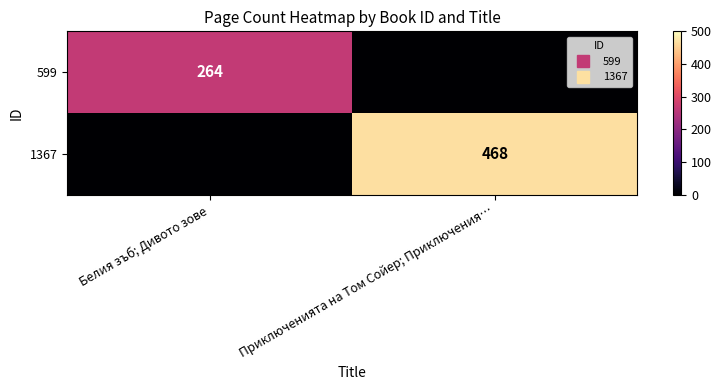

At how many categories does at least one series exceed 8?

2